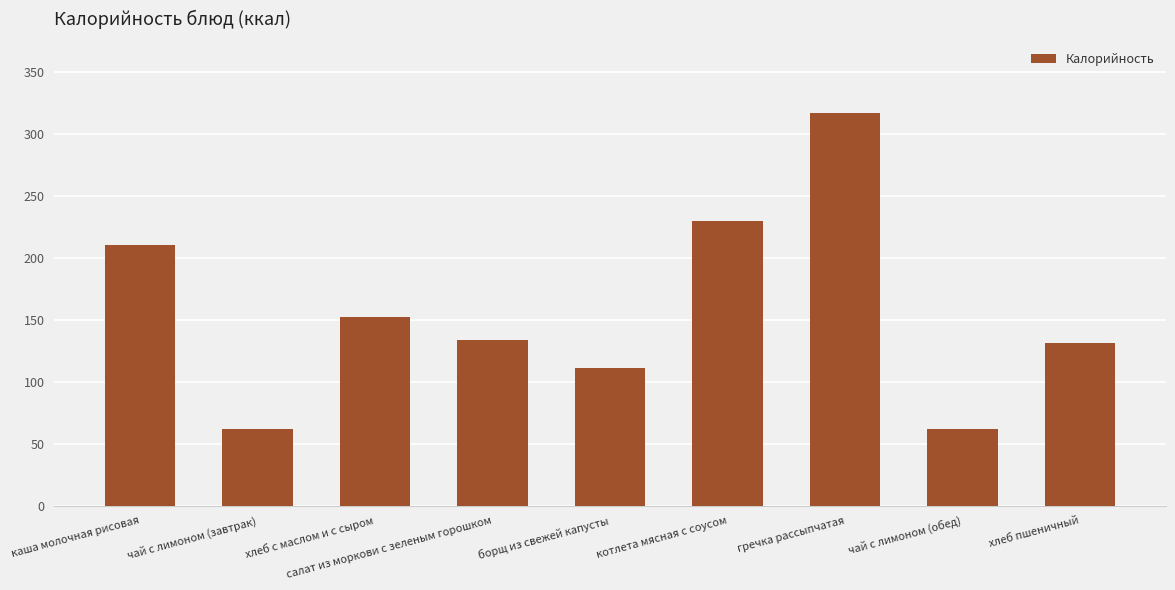

What is the value of the 2nd bar from the left?

61.6